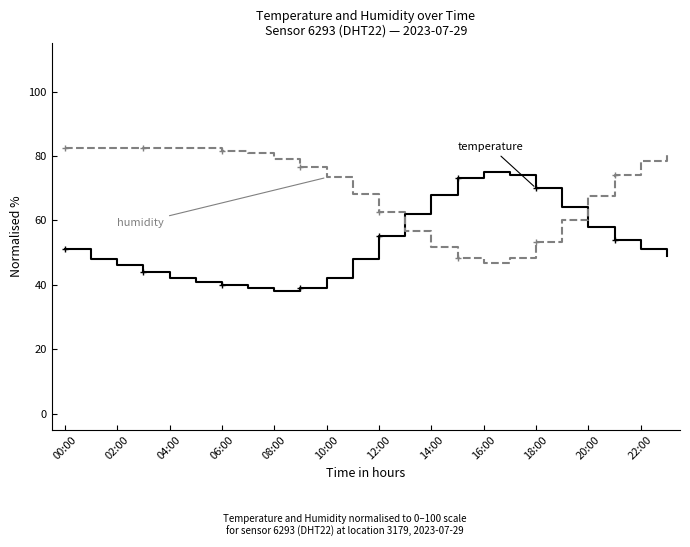

What is the minimum value shown in the chart?

38.0